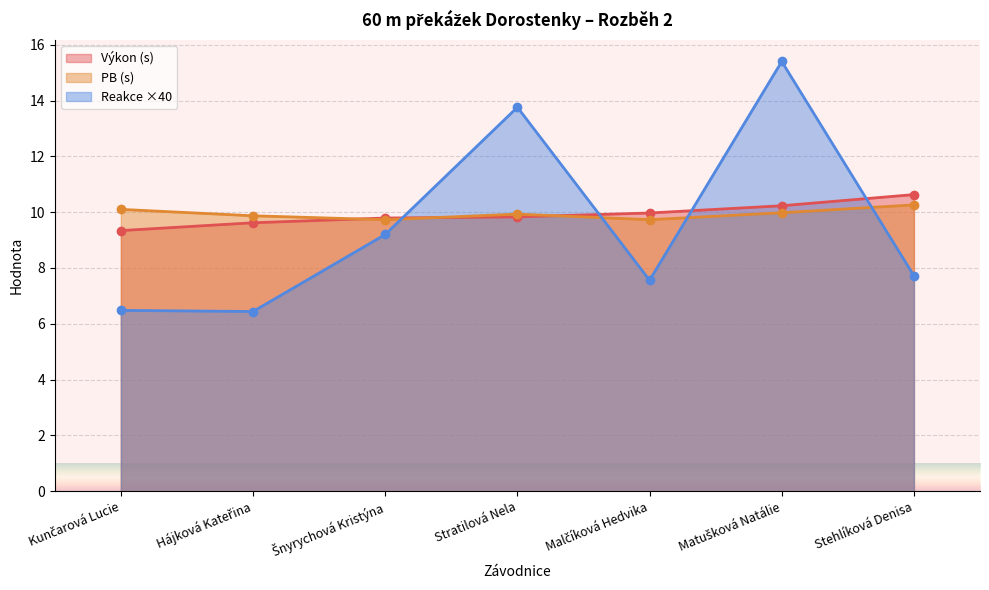

How many interior local valleys does the PB series have?

2